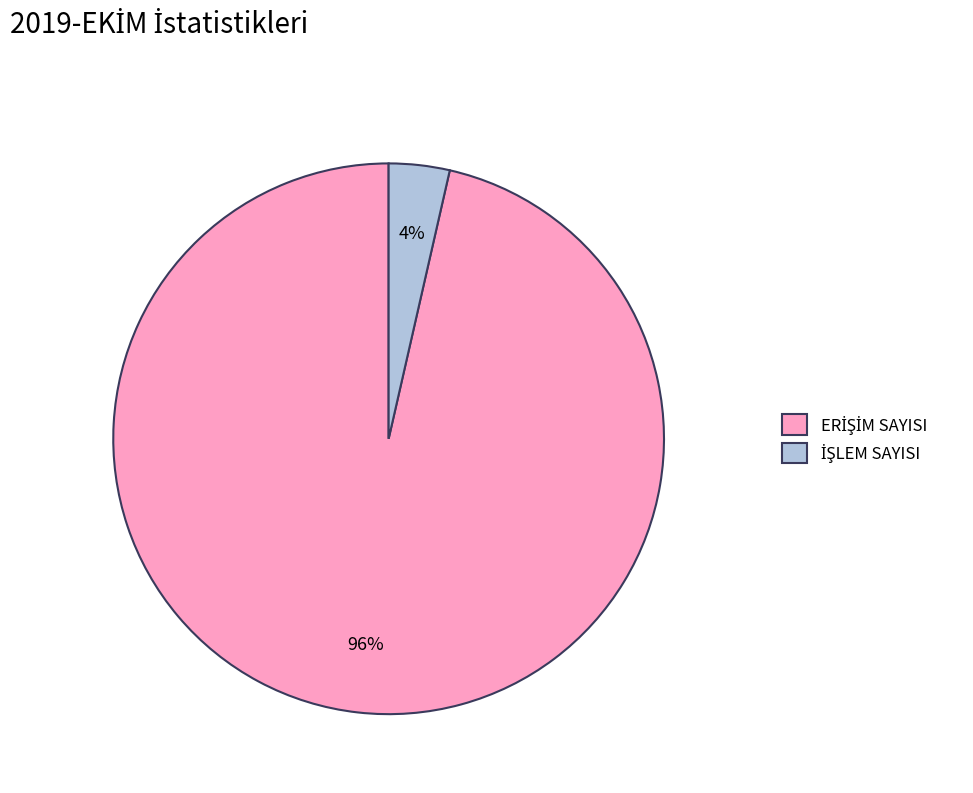

How many slices are in this pie chart?

2